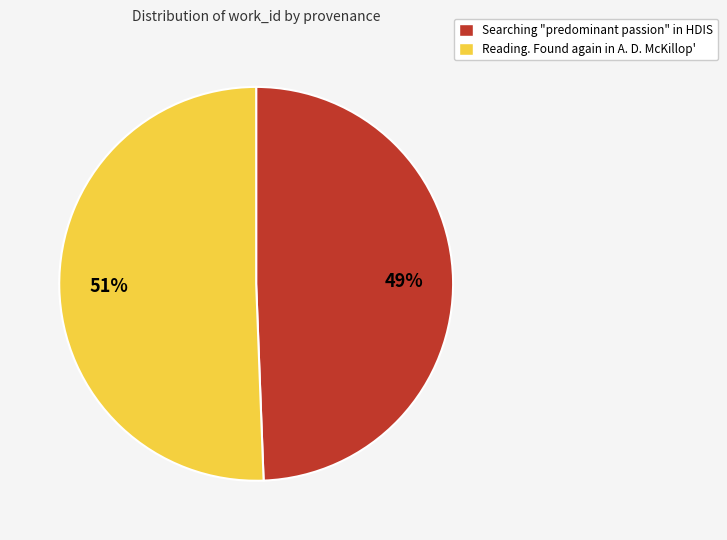

To the nearest percent, what is the combined percentage of Reading. Found again in A. D. McKillop' and Searching "predominant passion" in HDIS?

100%